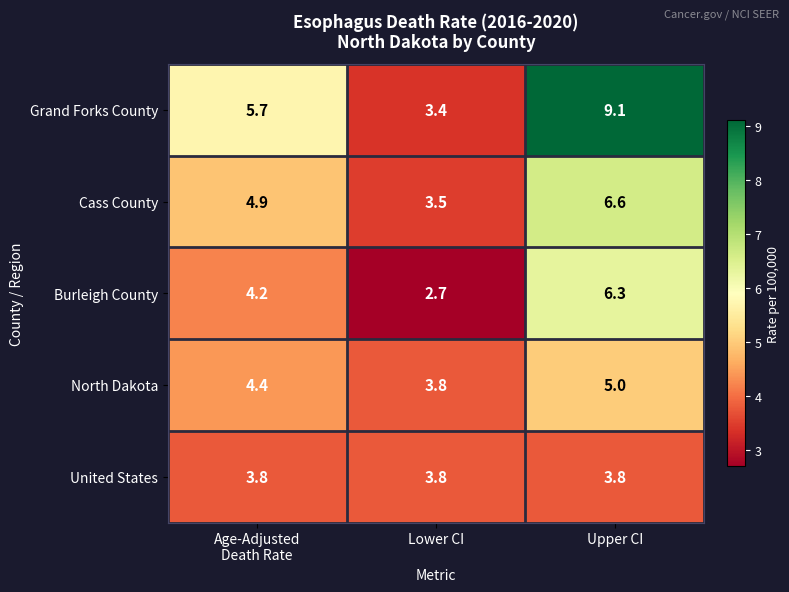

Reading left to right, list all the values displayed in this chart.

Grand Forks County: 5.7	3.4	9.1
Cass County: 4.9	3.5	6.6
Burleigh County: 4.2	2.7	6.3
North Dakota: 4.4	3.8	5.0
United States: 3.8	3.8	3.8